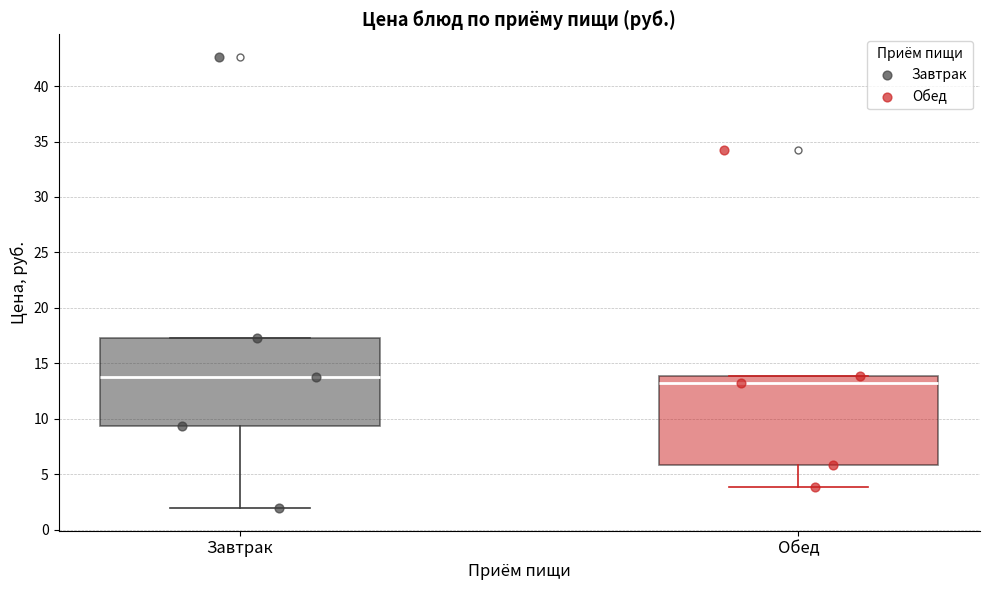

Reading left to right, read every box against the y-axis: the position of its median line, the range the box covers, and the ends of its whiskers. The values are not printed on the chart, so give them approximately, as read against the axis.

Завтрак: median 14.0, box 9.5 to 17.5, whiskers 2.0 to 17.5
Обед: median 13.5, box 6.0 to 14.0, whiskers 4.0 to 14.0